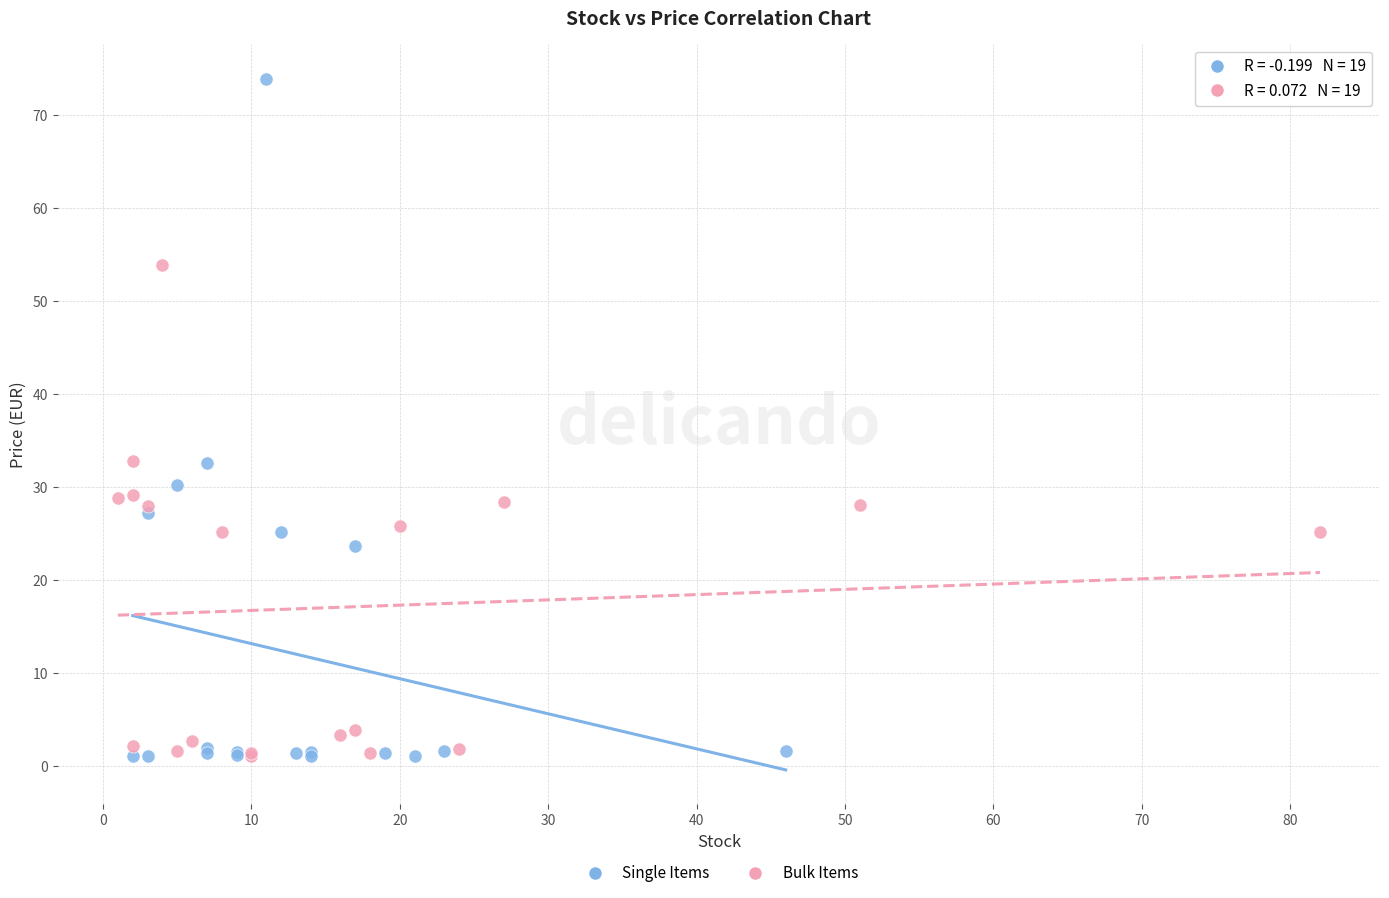

Which series contains the highest Y value?

Single Items